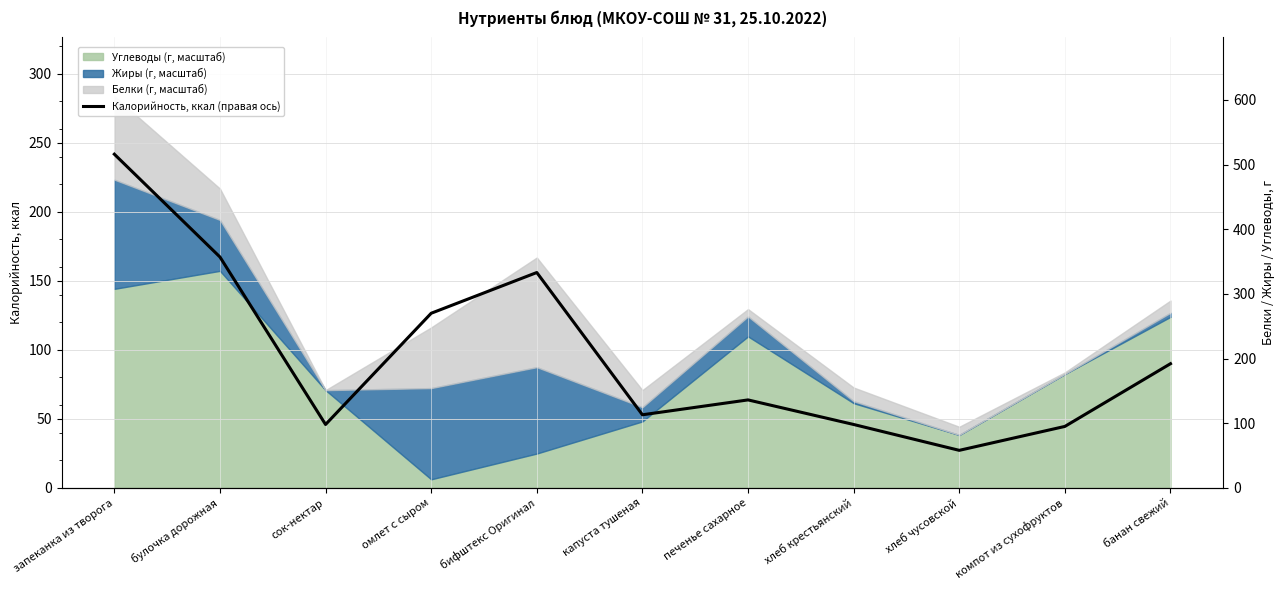

List the labels in order of value, smallest first.

хлеб чусовской, компот из сухофруктов, сок-нектар, хлеб крестьянский, капуста тушеная, печенье сахарное, банан свежий, омлет с сыром, бифштекс Оригинал, булочка дорожная, запеканка из творога